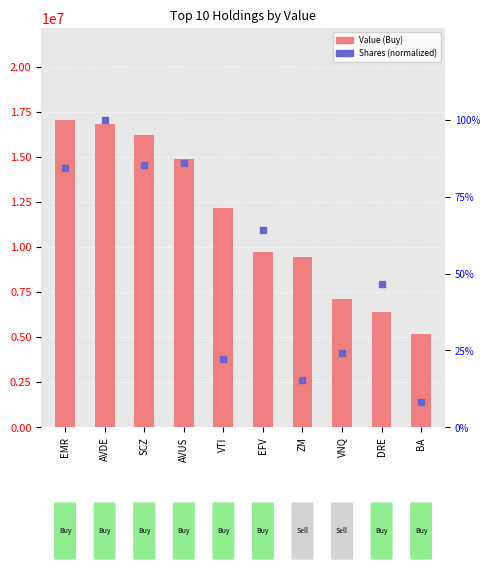

Which series has the largest Y range (max minus min)?

Value